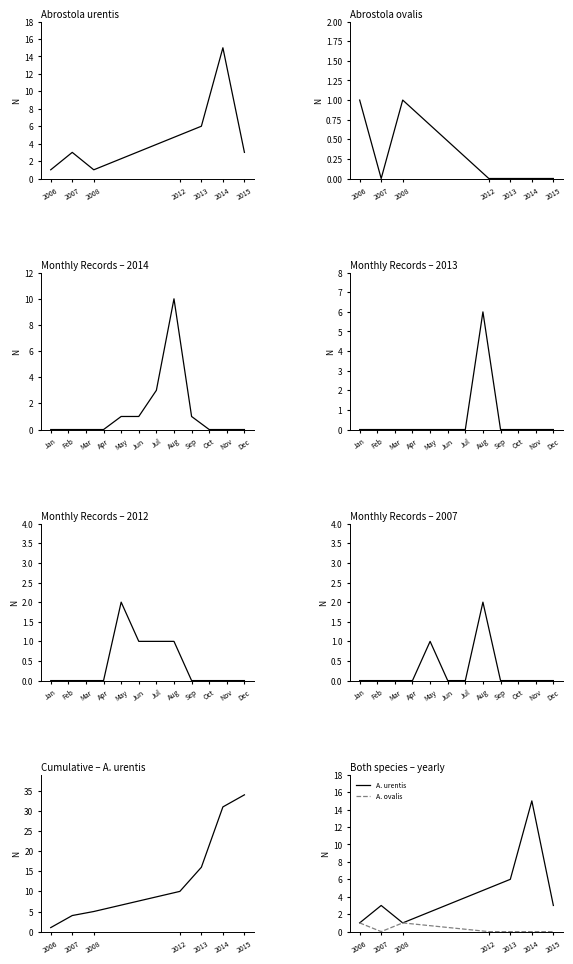

Rank the series at 2007 from highest to lowest value.

Cumulative urentis, Abrostola urentis, A. urentis, Abrostola ovalis, A. ovalis